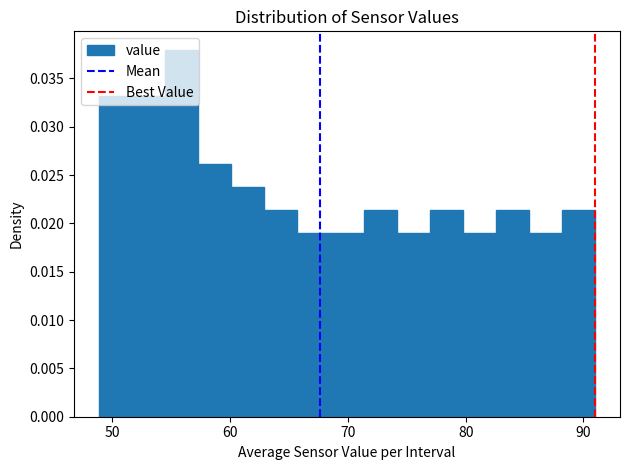

Around what value on the x-axis is the tallest bar? Give the approximate position of its centre, as read against the axis.

56